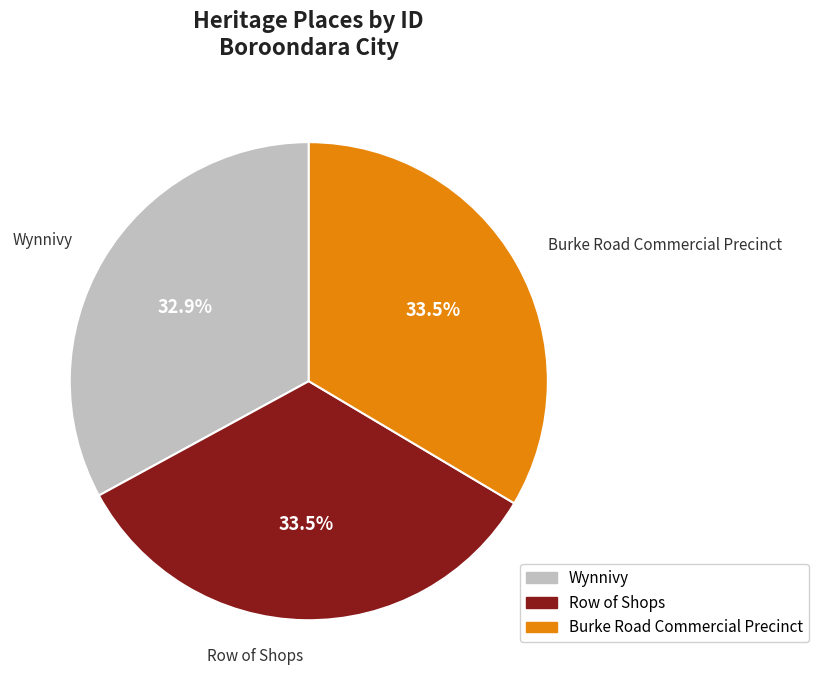

Approximately how many times larger is the value at Burke Road Commercial Precinct compared to Row of Shops?

1.0